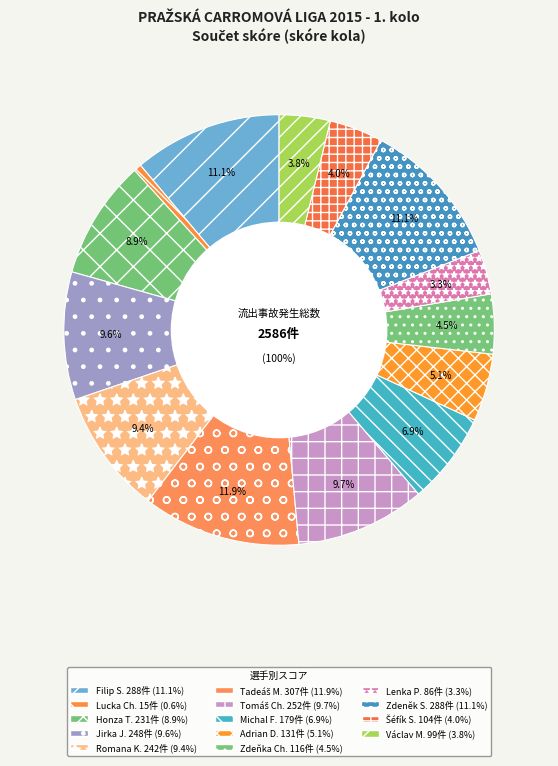

Is there a majority slice in this chart?

No